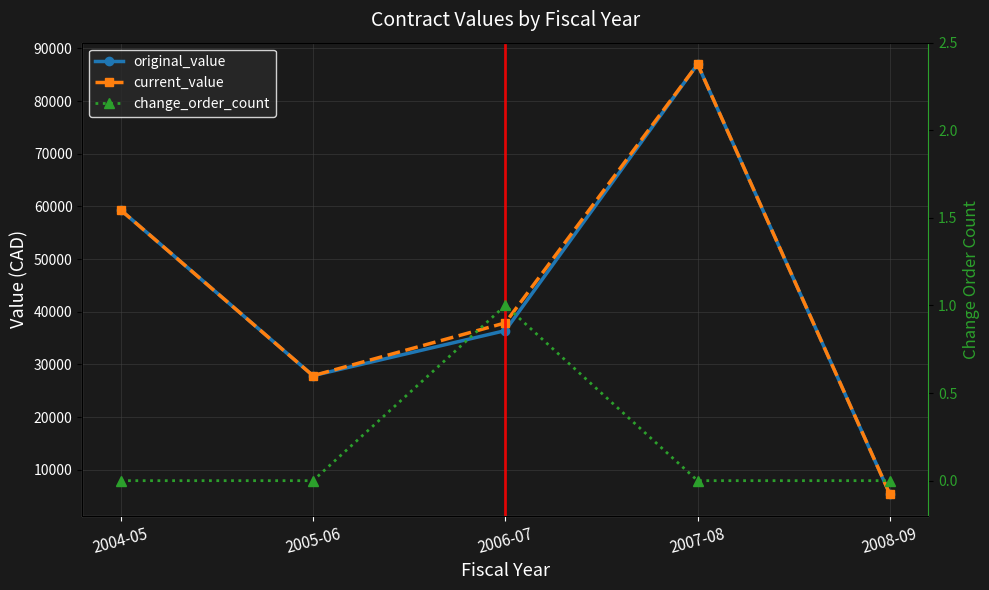

Reading right to left, extract all data points from this chart.

original_value: 2008-09=5340.4	2007-08=87003.9	2006-07=36408.3	2005-06=27846.0	2004-05=59321.0
current_value: 2008-09=5340.4	2007-08=87003.9	2006-07=37875.3	2005-06=27846.0	2004-05=59321.0
change_order_count: 2008-09=0.0	2007-08=0.0	2006-07=1.0	2005-06=0.0	2004-05=0.0